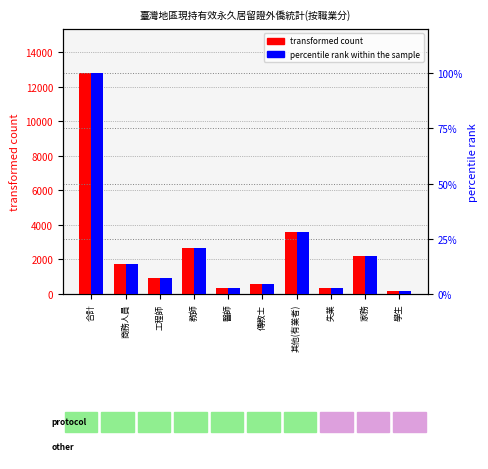

What is the highest value of the transformed count series?

12780.0